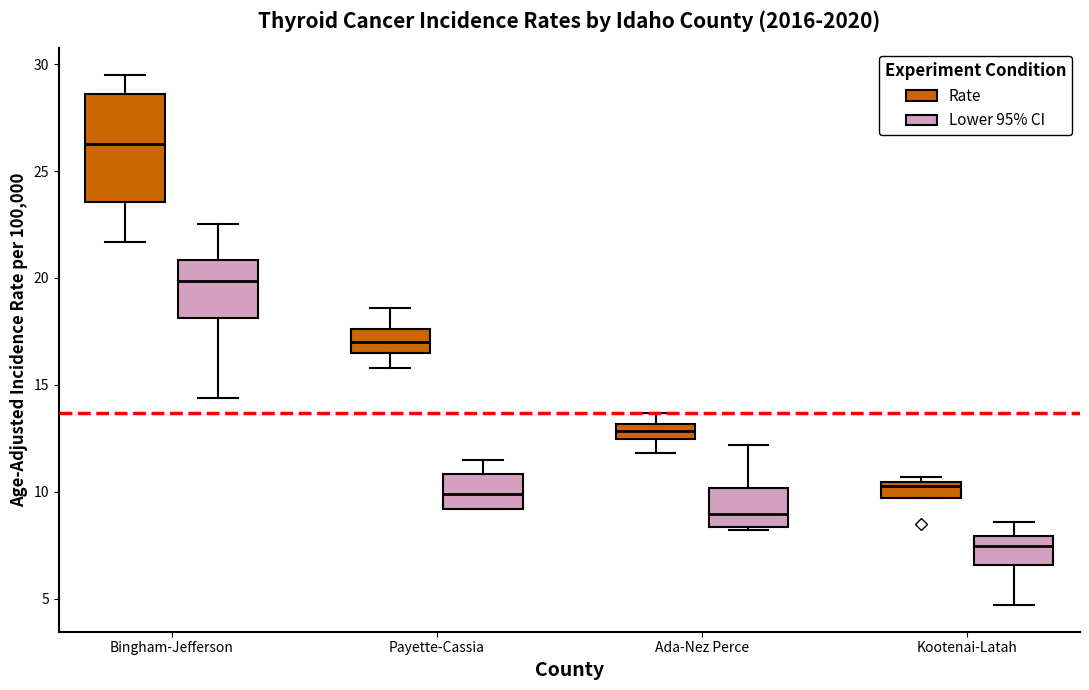

Comparing the boxes themselves (not the whiskers), which one is the tallest?

Bingham-Jefferson (Rate)